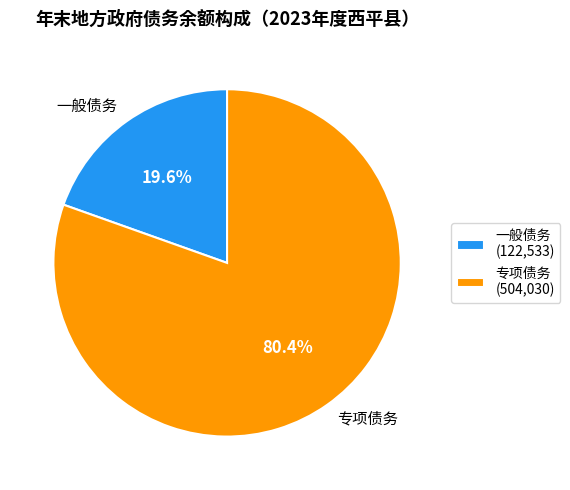

Which has a higher value, 专项债务 or 一般债务?

专项债务